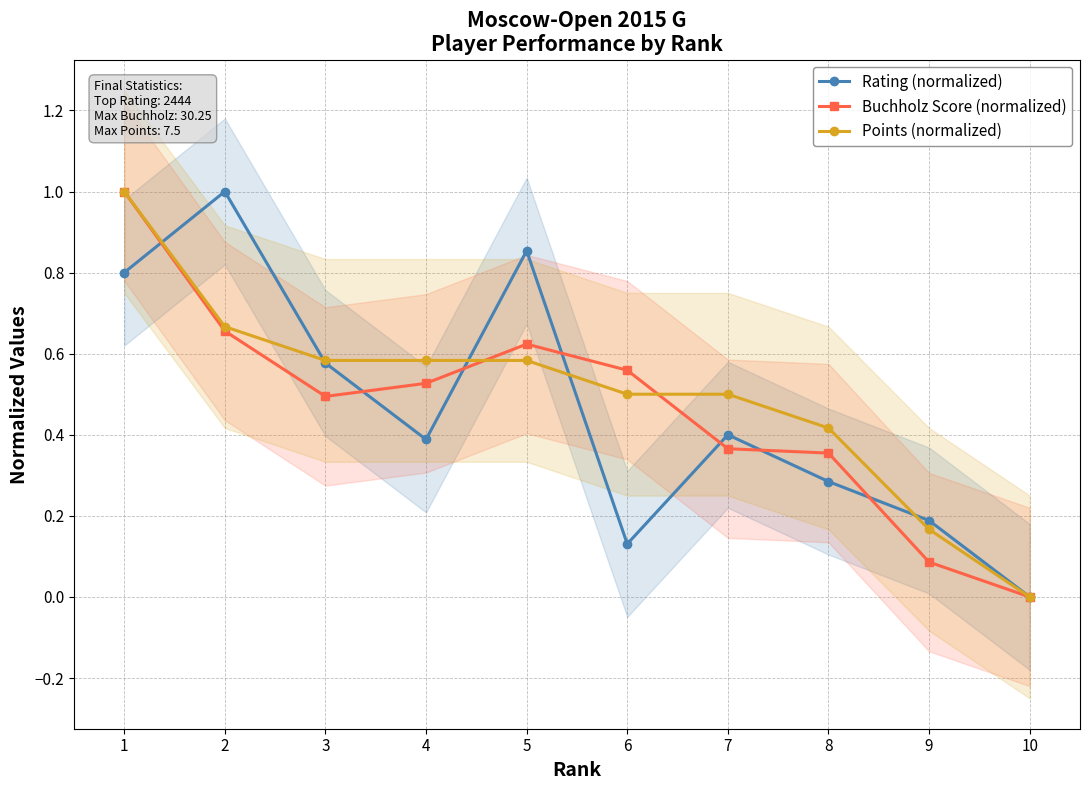

How many Rating (normalized) values are between 0 and 1?

10